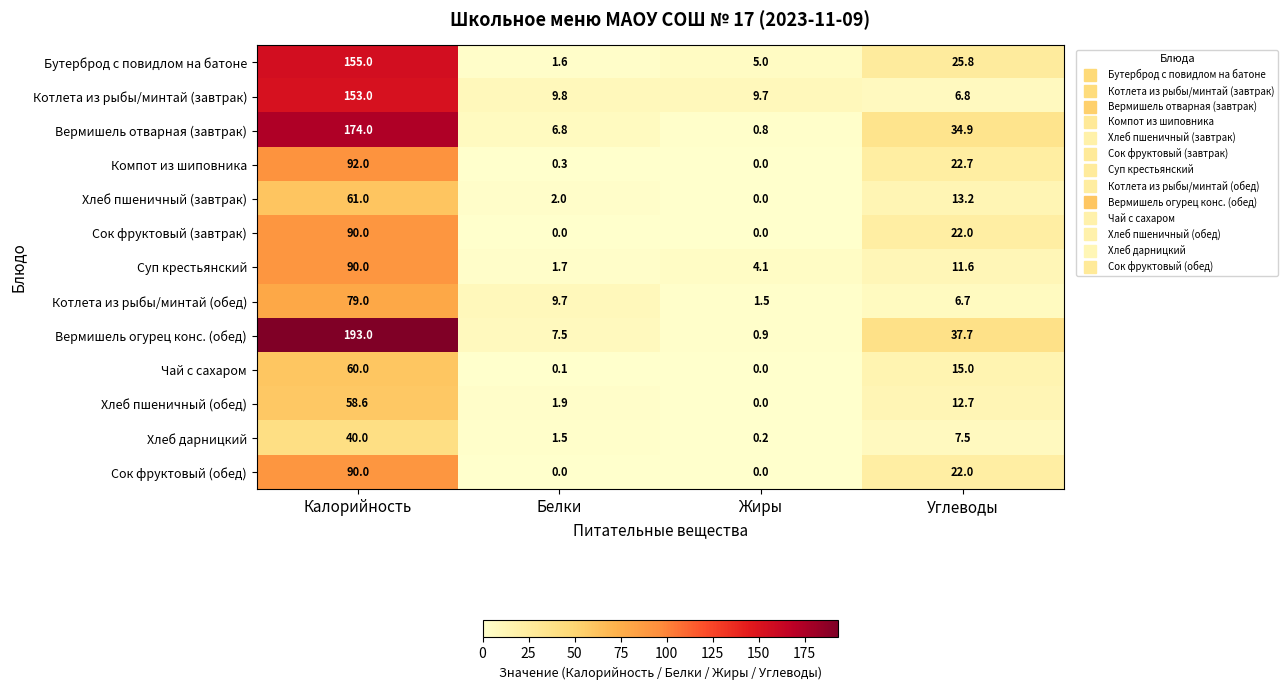

At which label does Суп крестьянский first exceed 11?

Калорийность